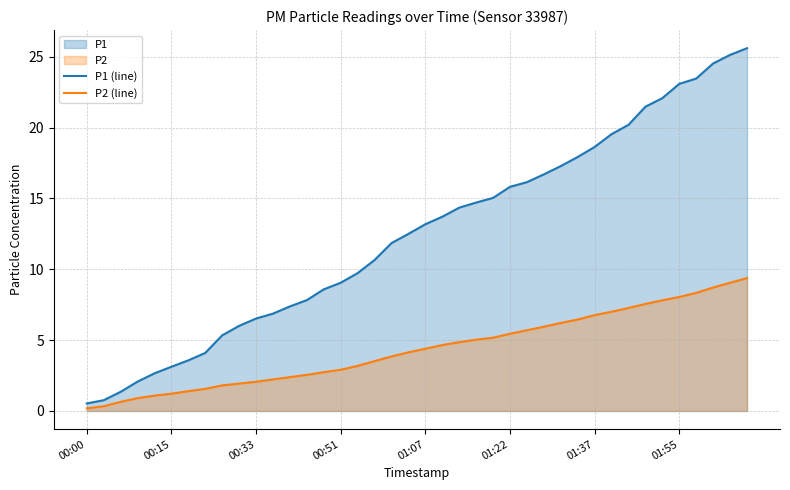

True or false: P2 (line) has more than 1 interior local peaks.

False